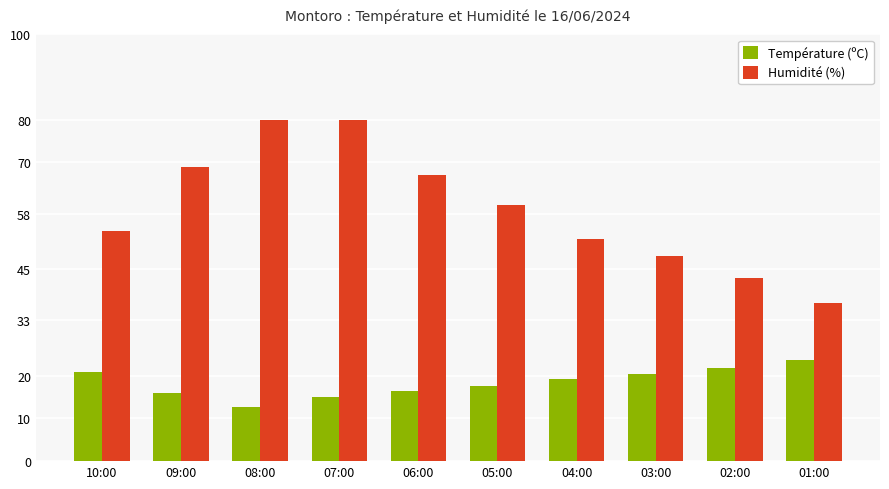

What are all the series names shown in the legend?

Température (ºC), Humidité (%)